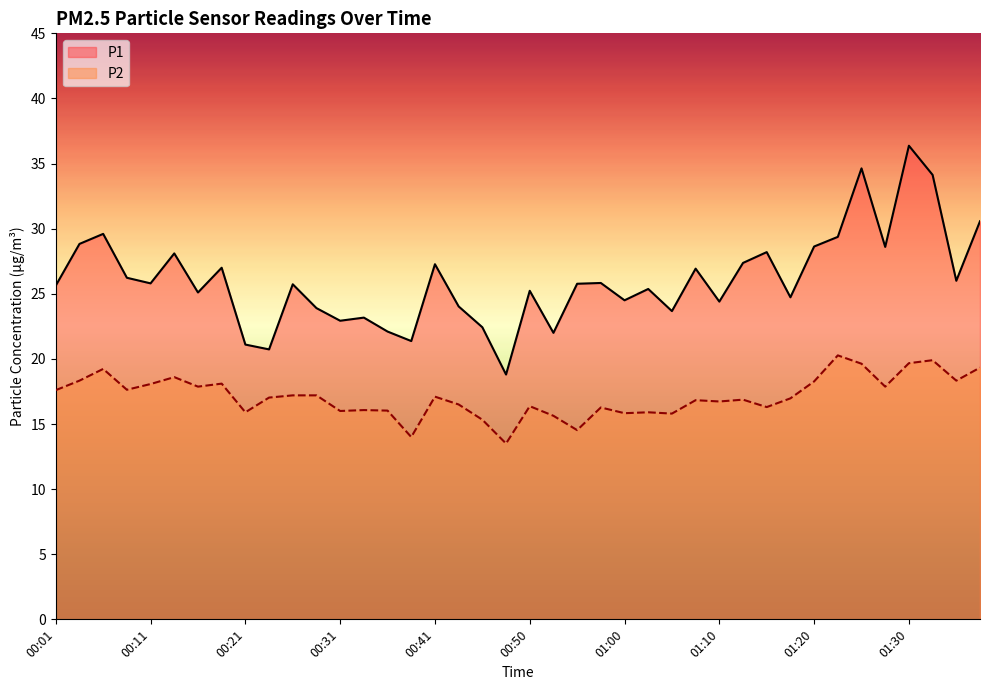

Where does the P2 series first go above 17?

00:01